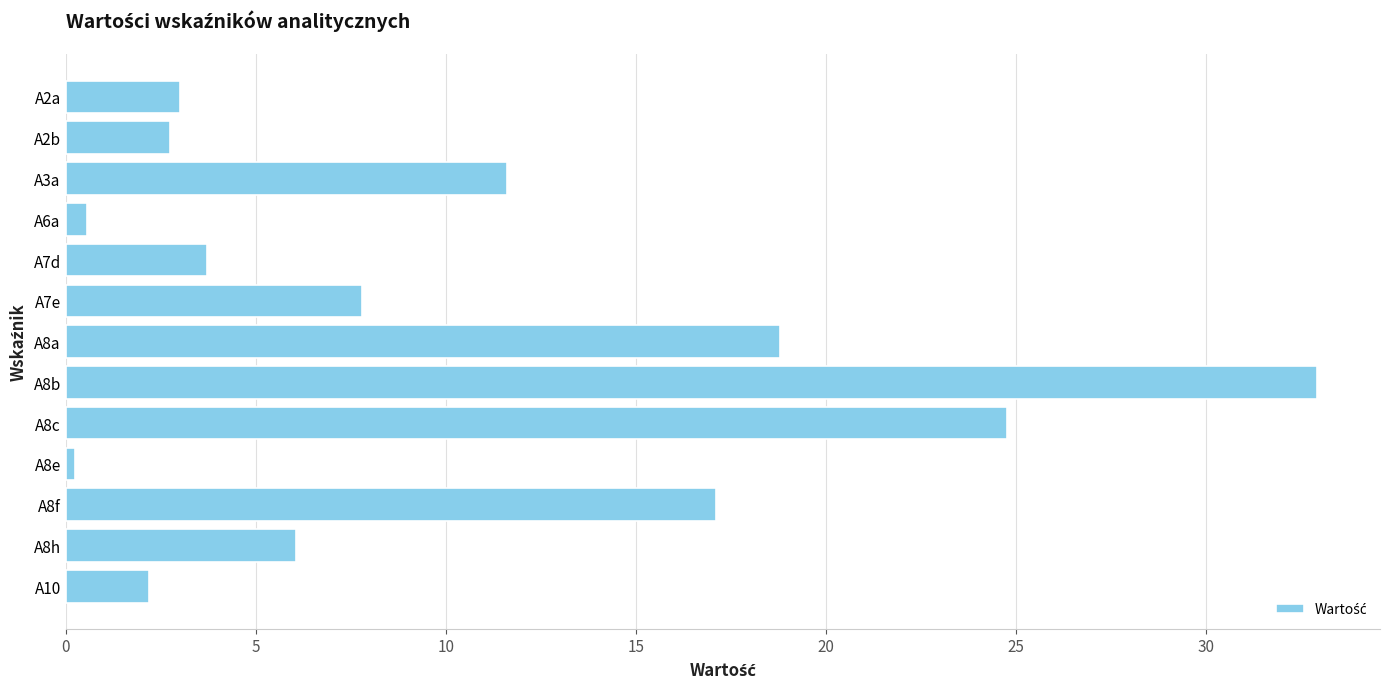

Which label corresponds to the largest value in the chart?

A8b